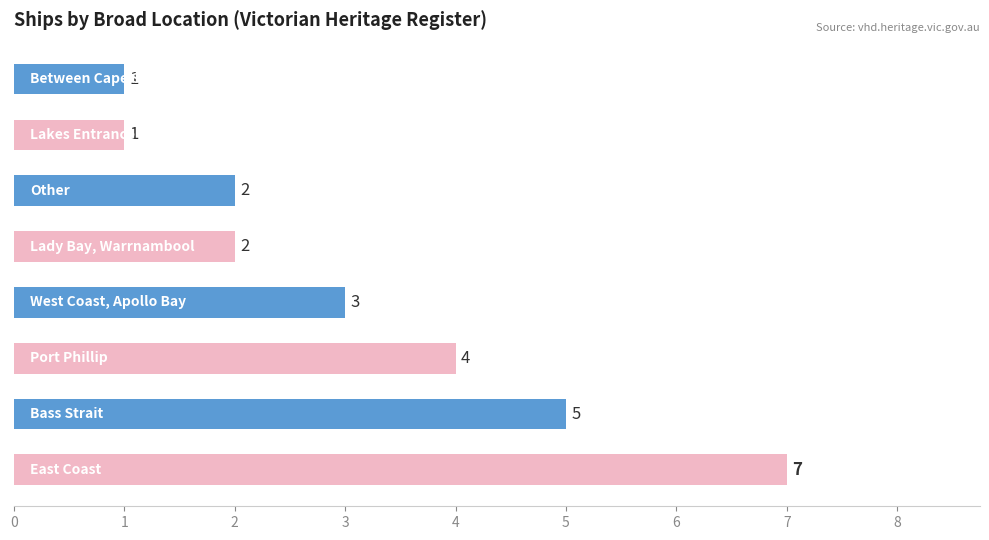

Count the values in the range 2 to 5.

5